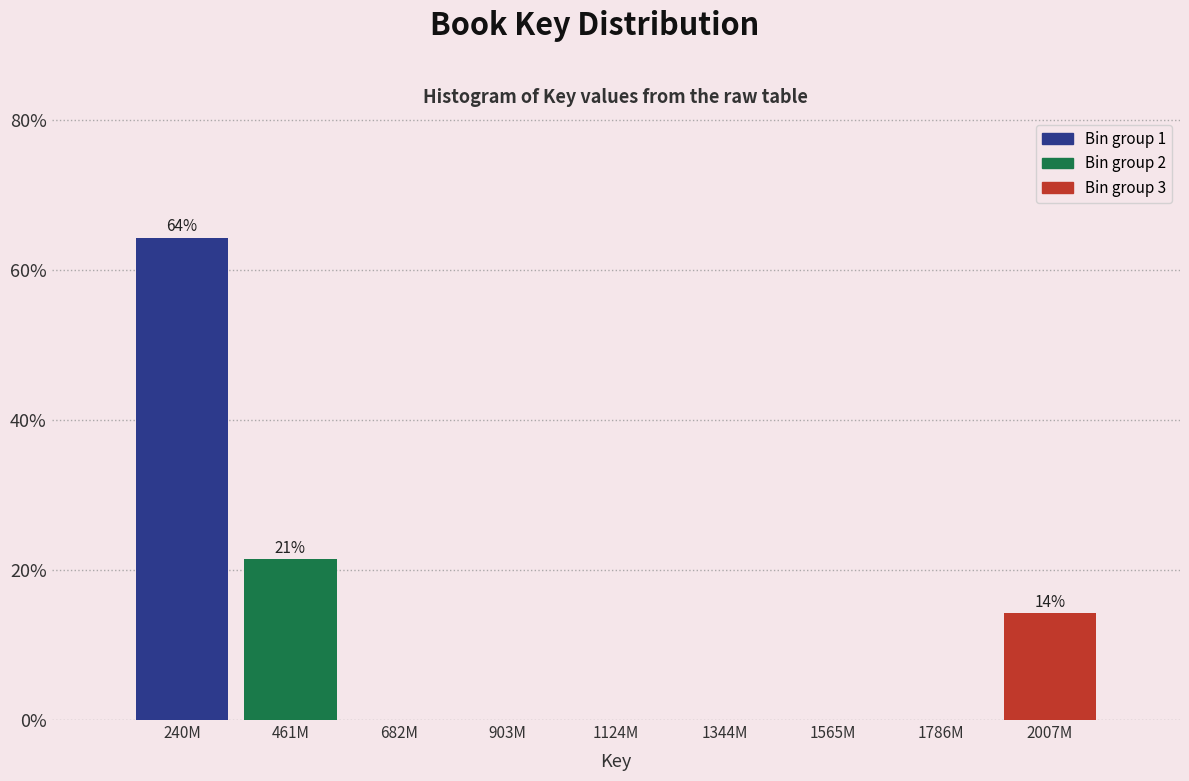

Reading left to right, what are all the values shown in this chart?

240M=64.3	461M=21.4	682M=0.0	903M=0.0	1124M=0.0	1344M=0.0	1565M=0.0	1786M=0.0	2007M=14.3